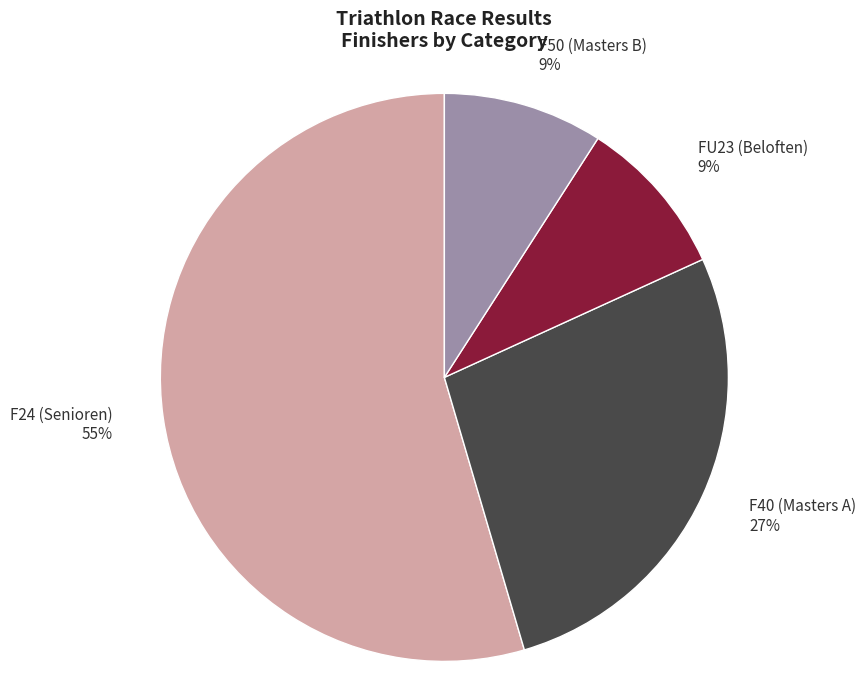

The F40 (Masters A) slice represents 27% of the pie. True or false?

True